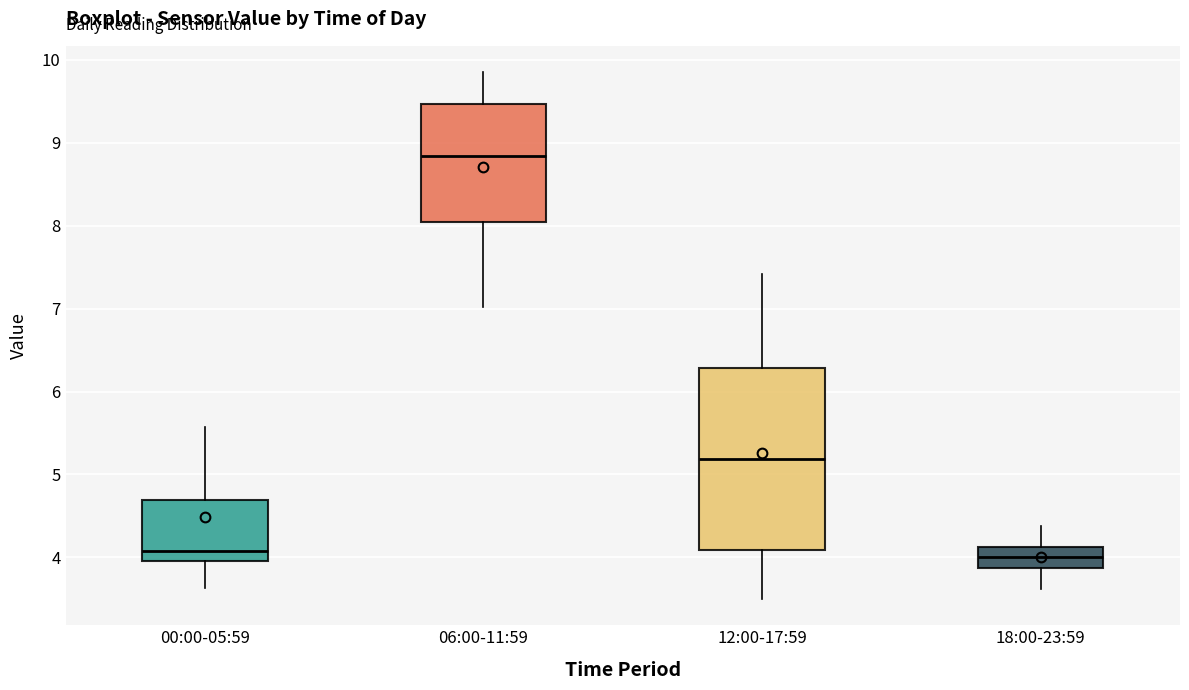

Which box is the tallest, from its lower edge to its upper edge?

12:00-17:59